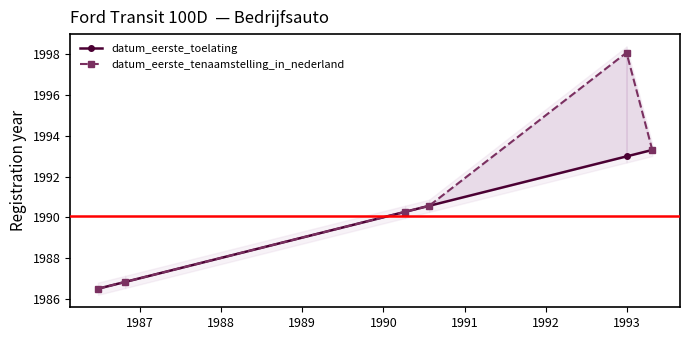

Which series has the widest spread of values?

datum_eerste_tenaamstelling_in_nederland